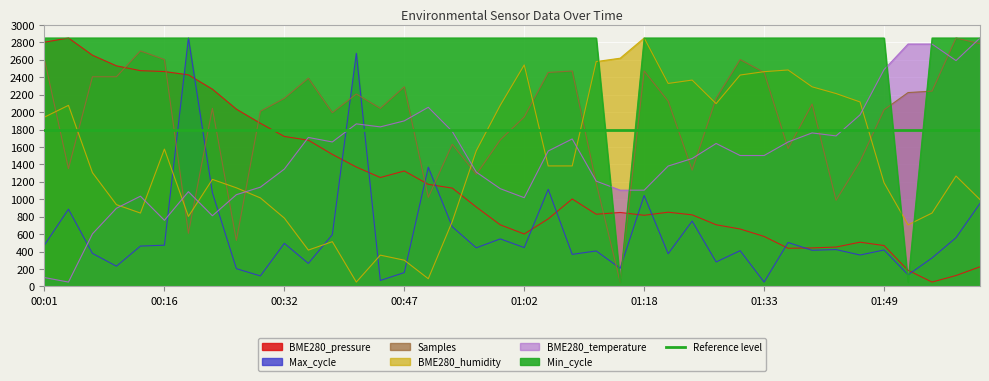

Where is Max_cycle nearest to the value 1450?

00:53